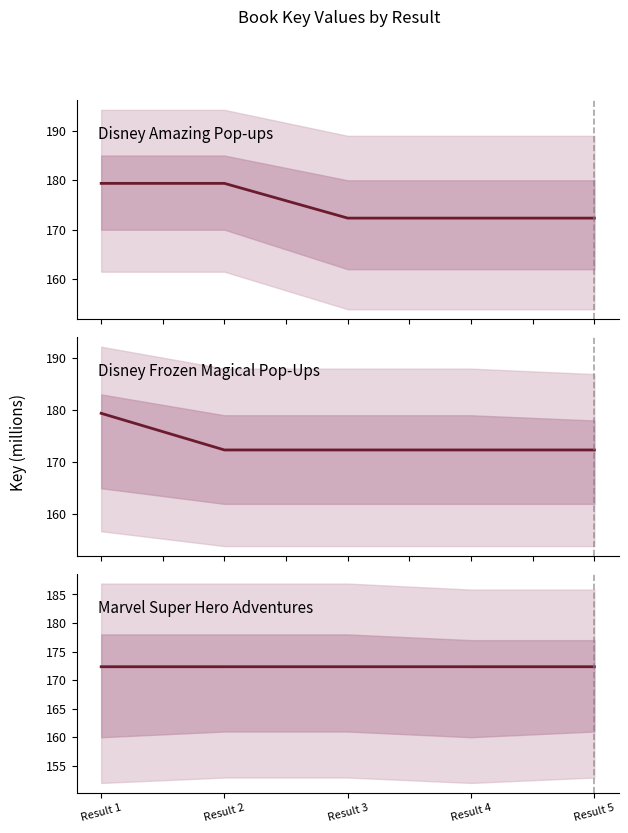

Reading left to right, what are all the values shown in this chart?

Disney Amazing Pop-ups: Result 1=179.4	Result 2=179.4	Result 3=172.3	Result 4=172.3	Result 5=172.3
Disney Frozen Magical Pop-Ups: Result 1=179.4	Result 2=172.3	Result 3=172.3	Result 4=172.3	Result 5=172.3
Marvel Super Hero Adventures: Result 1=172.3	Result 2=172.3	Result 3=172.3	Result 4=172.3	Result 5=172.3